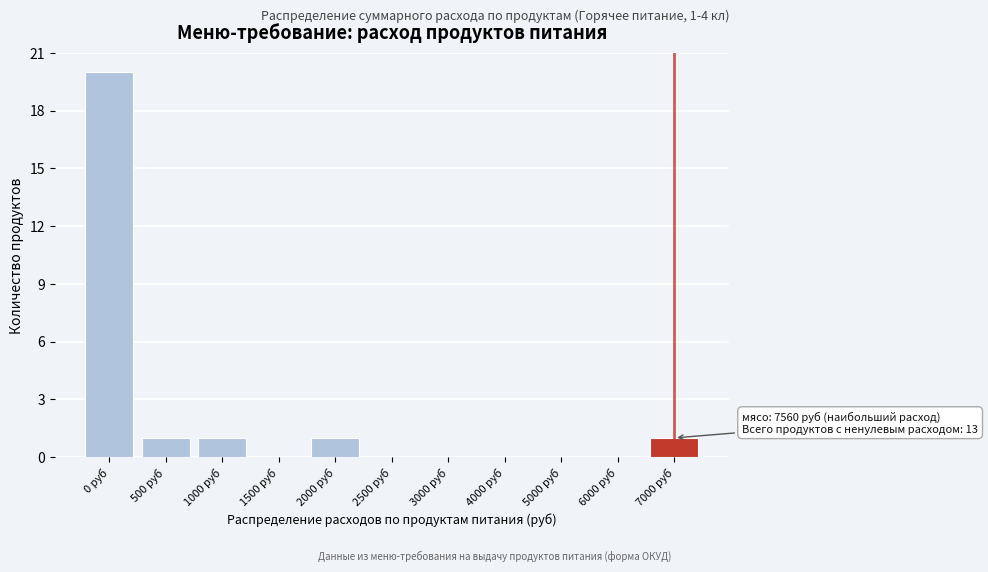

Reading left to right, what are all the values shown in this chart?

0 руб=20	500 руб=1	1000 руб=1	1500 руб=0	2000 руб=1	2500 руб=0	3000 руб=0	4000 руб=0	5000 руб=0	6000 руб=0	7000 руб=1